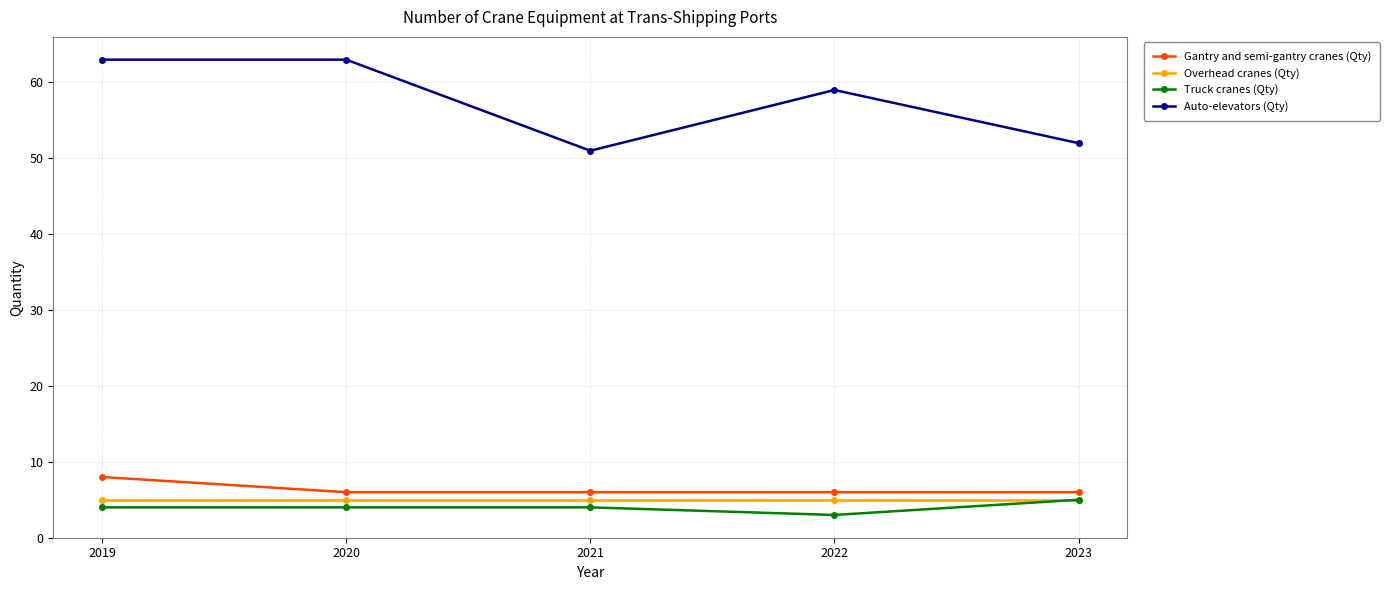

Rank the series at 2020 from highest to lowest value.

Auto-elevators (Qty), Gantry and semi-gantry cranes (Qty), Overhead cranes (Qty), Truck cranes (Qty)